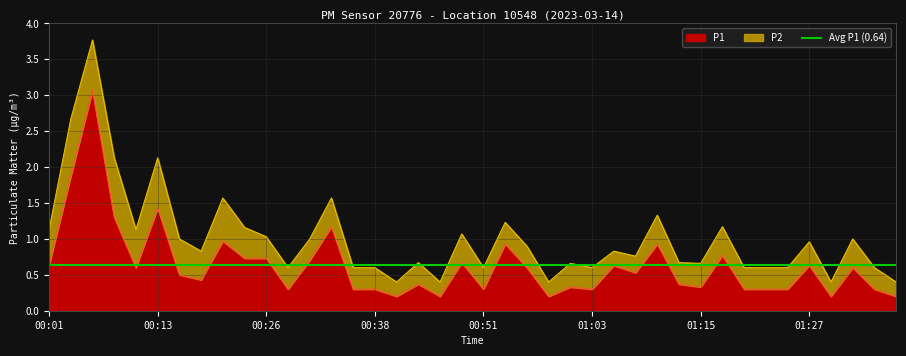

What is the greatest value displayed?

3.1